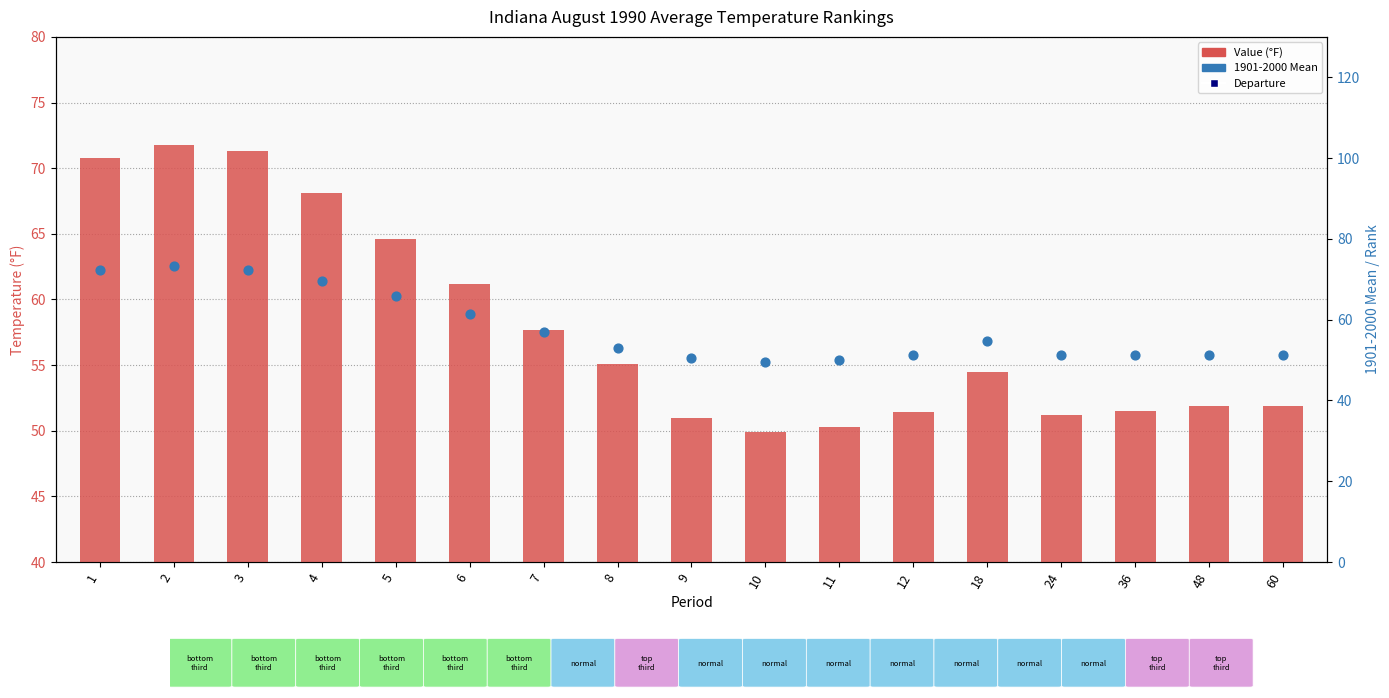

What is the total value across all series at 5?

129.7